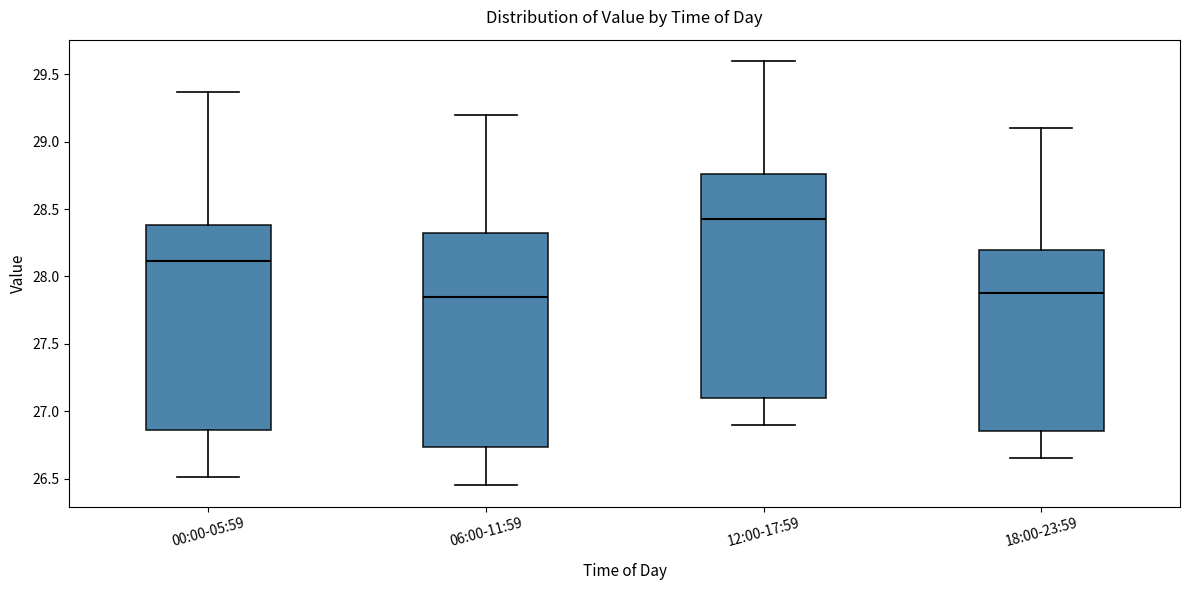

Where does the lower whisker of the box for 18:00-23:59 end on the y-axis? The values are not printed on the chart, so give them approximately, as read against the axis.

26.65